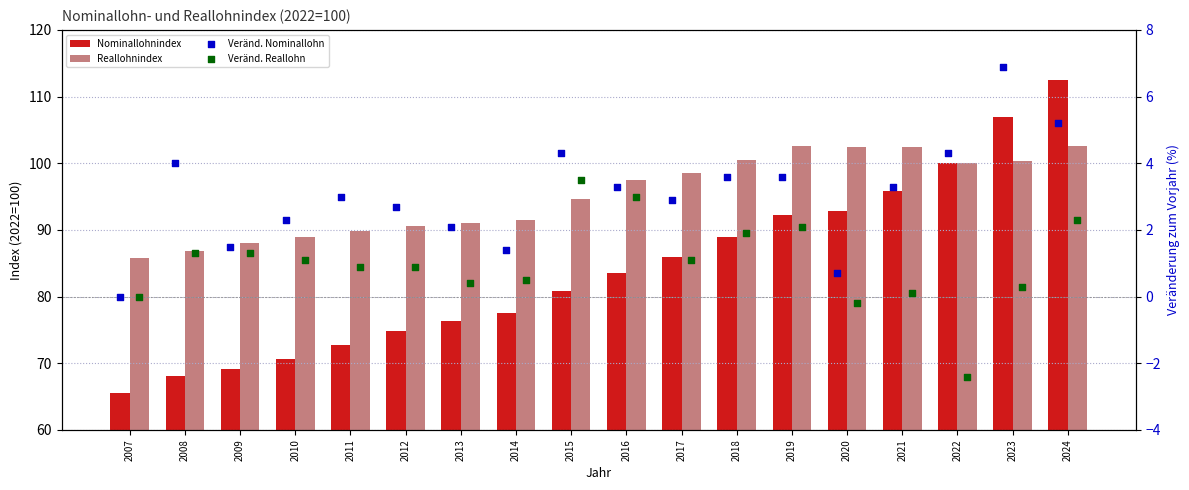

Which series has the widest spread of Y values?

Nominallohnindex